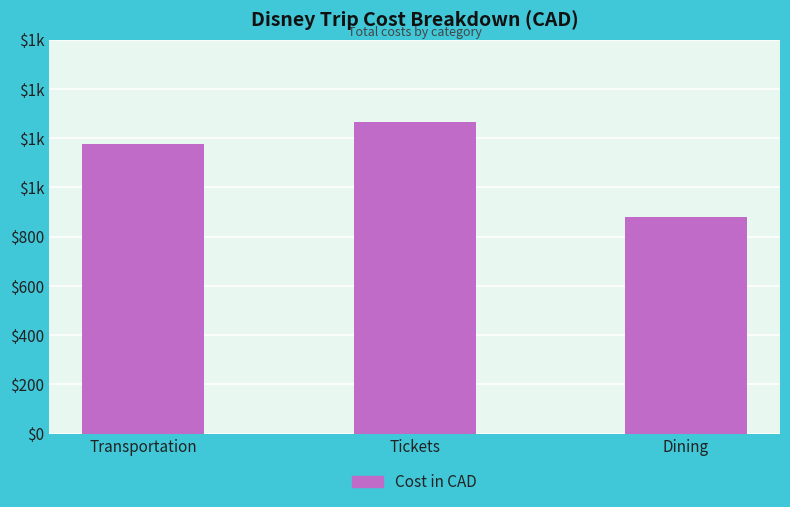

At which category does the chart reach its peak across all series?

Tickets